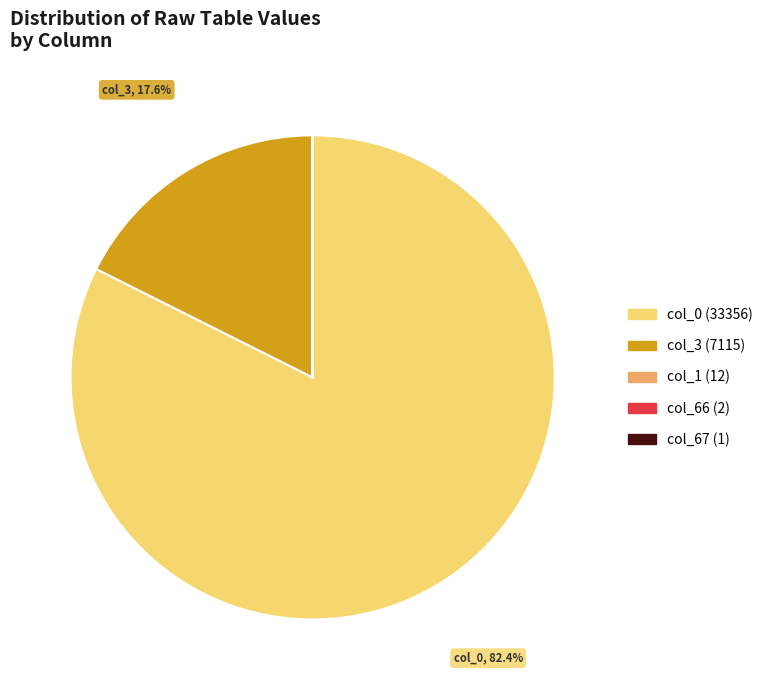

Does col_0 (33356) account for over 50% of the chart?

Yes